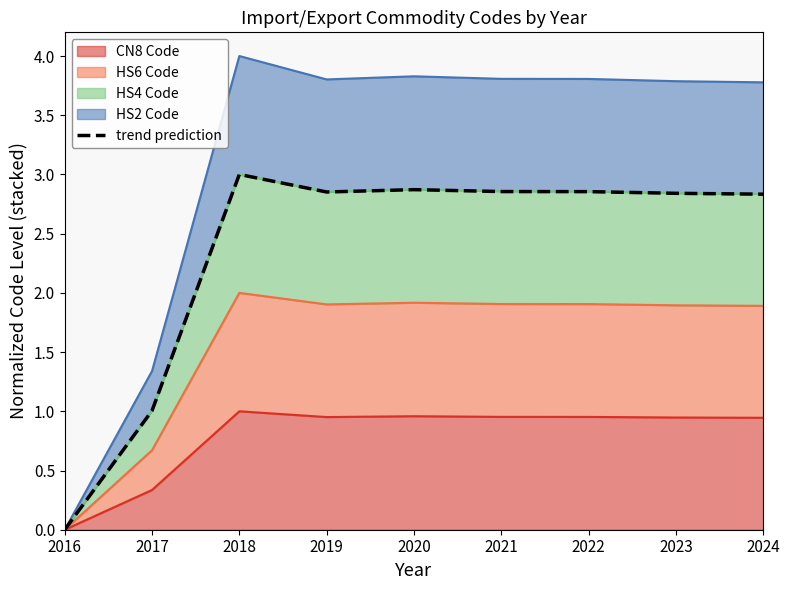

Between 2019 and 2023, which is larger?

2019